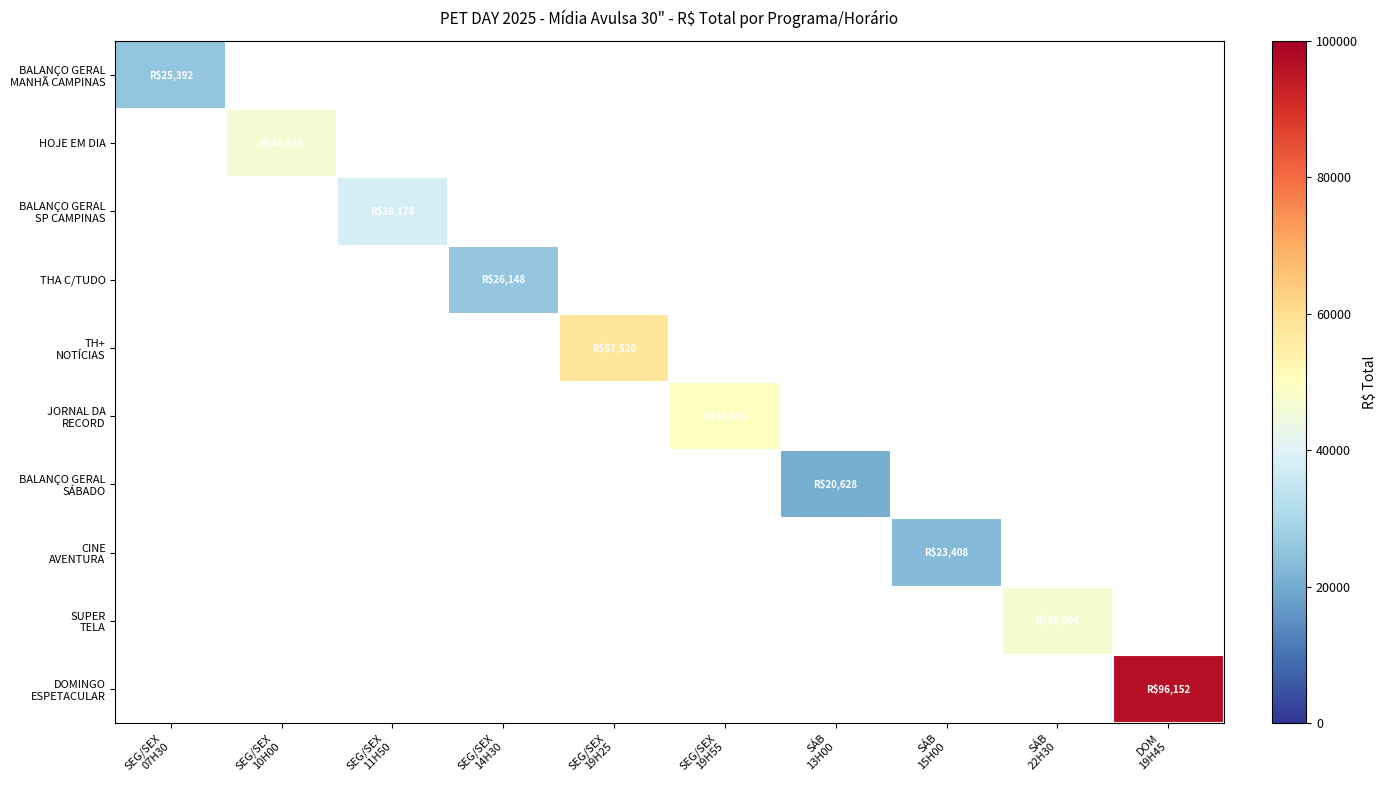

Rank the categories by BALANÇO GERAL SP CAMPINAS value from lowest to highest.

SEG/SEX 07H30, SEG/SEX 10H00, SEG/SEX 11H50, SEG/SEX 14H30, SEG/SEX 19H25, SEG/SEX 19H55, SÁB 13H00, SÁB 15H00, SÁB 22H30, DOM 19H45